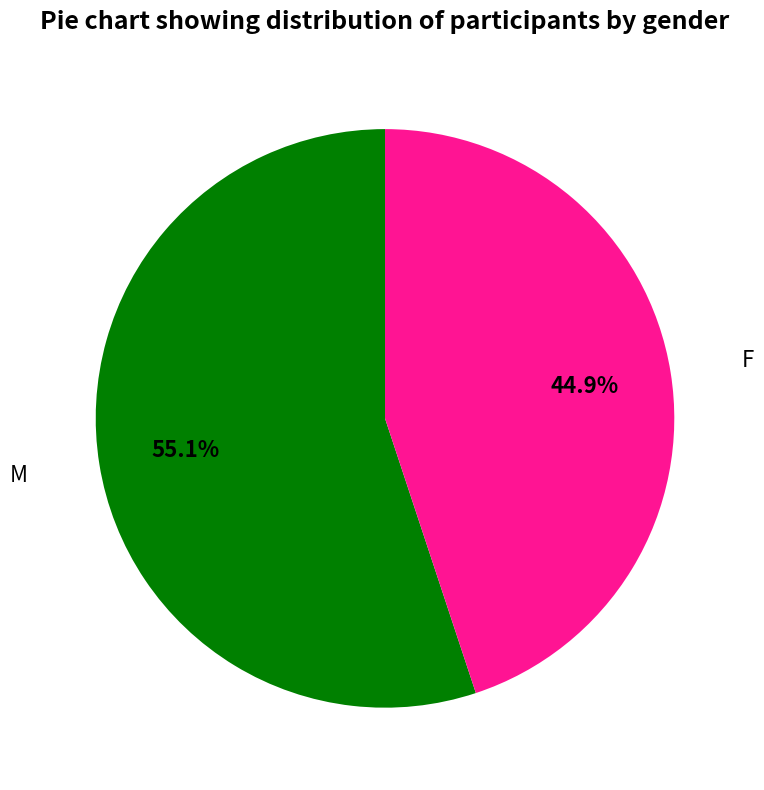

What percentage is the F slice, to the nearest percent?

45%